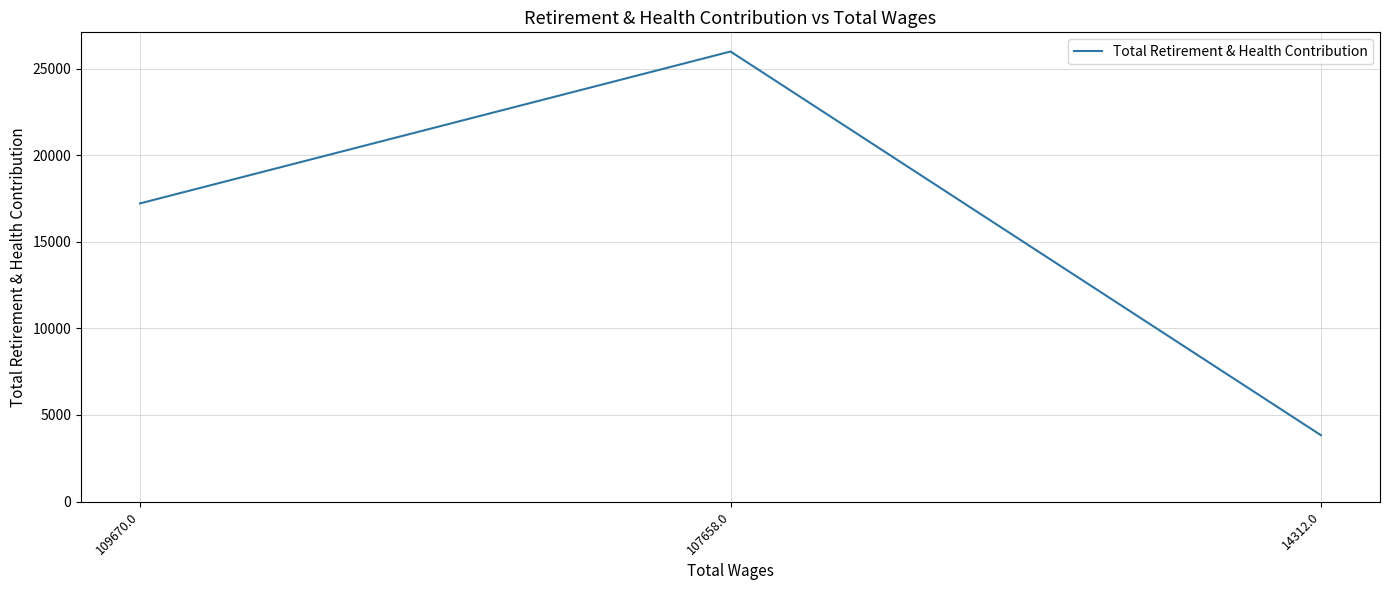

What is the sum of all values?

47029